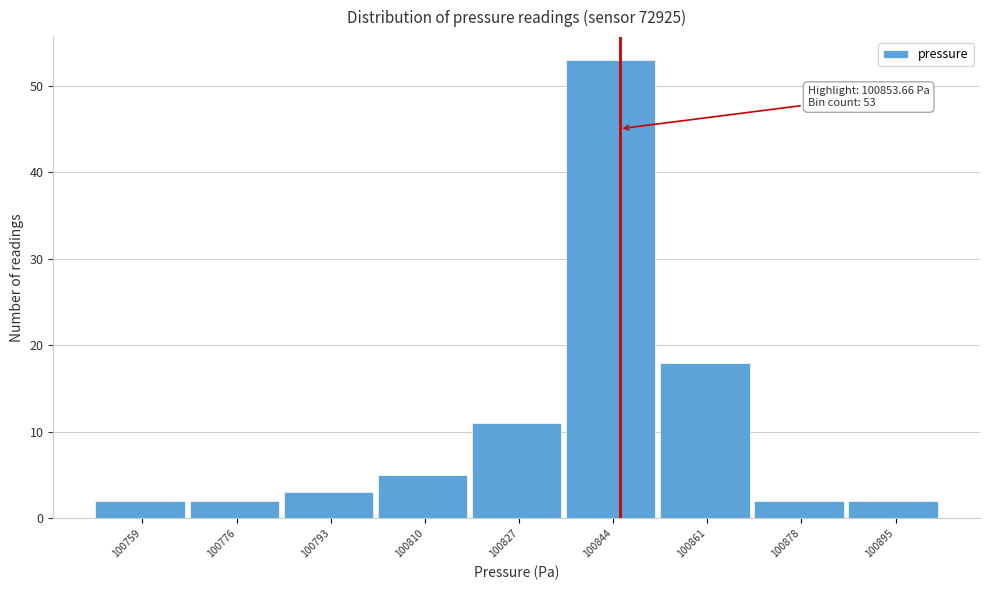

Reading left to right, list all the values displayed in this chart.

2	2	3	5	11	53	18	2	2